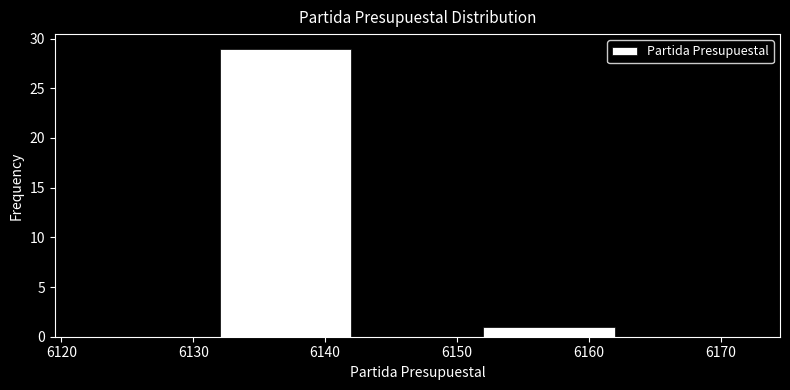

Reading left to right, transcribe this chart: for each bar, give the range it covers on the x-axis and its height. The values are not printed on the chart, so give them approximately, as read against the axis.

6122 to 6132: 0
6132 to 6142: 29
6142 to 6152: 0
6152 to 6162: 1
6162 to 6172: 0